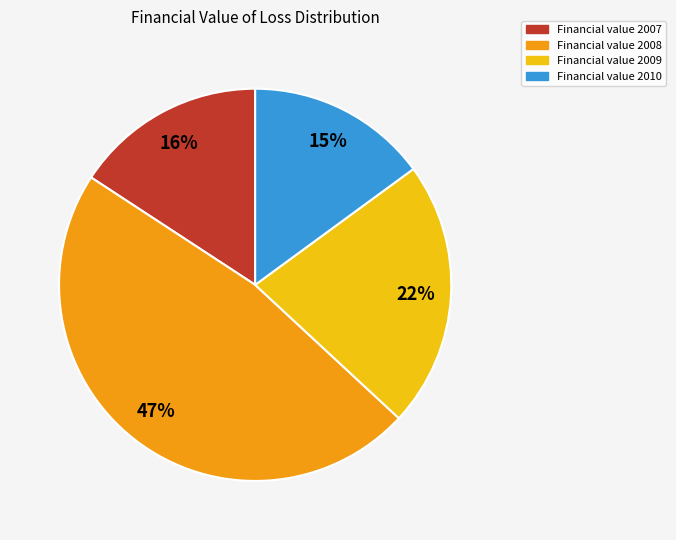

Is there a majority slice in this chart?

No